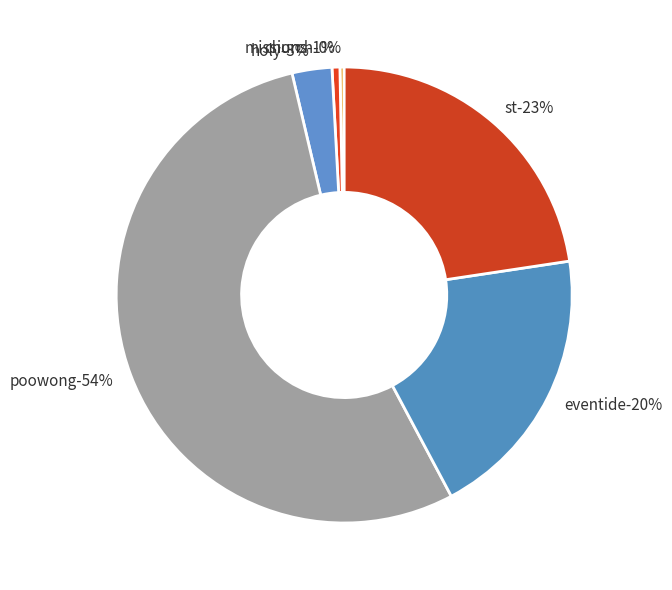

What percentage do HOLY TRINITY CHURCH and MISSIONS TO SEAMEN together represent?

3.4%